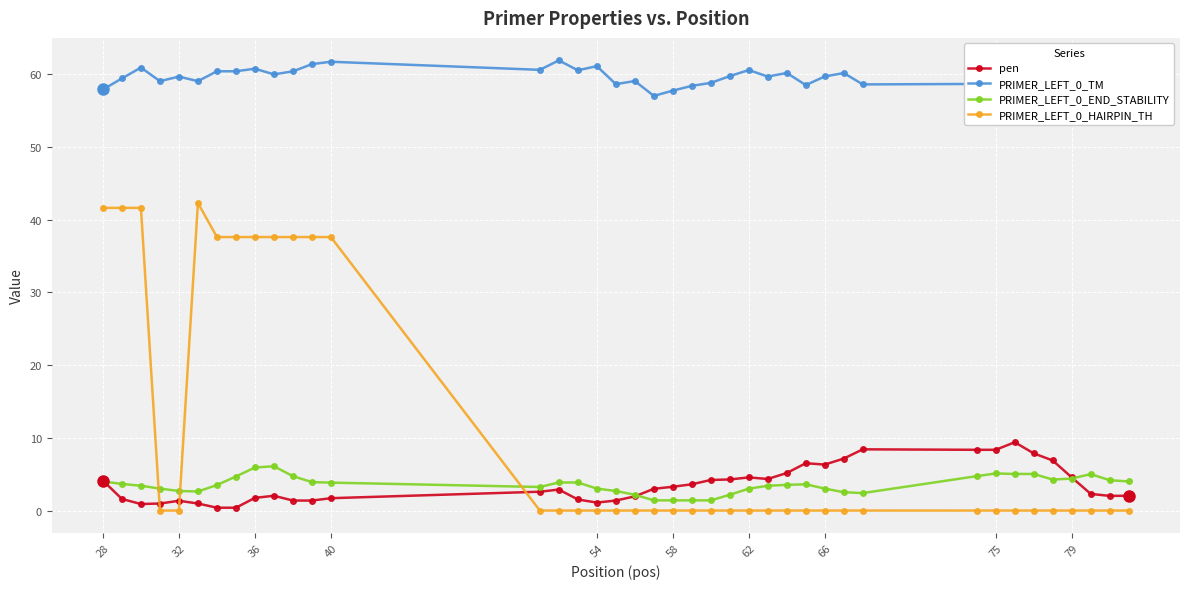

True or false: PRIMER_LEFT_0_HAIRPIN_TH and PRIMER_LEFT_0_TM cross at least once.

False